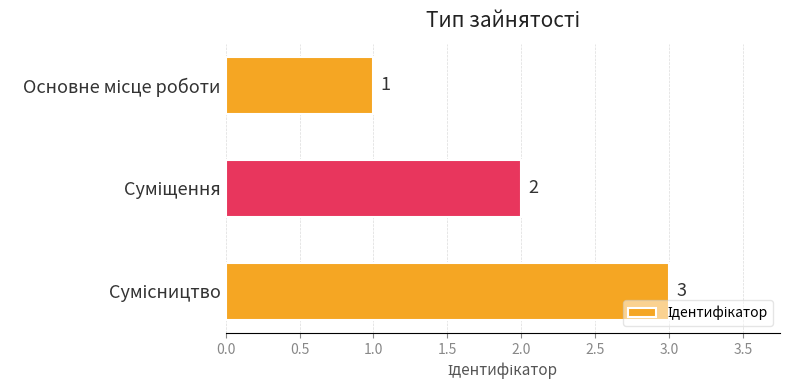

What is the greatest value displayed?

3